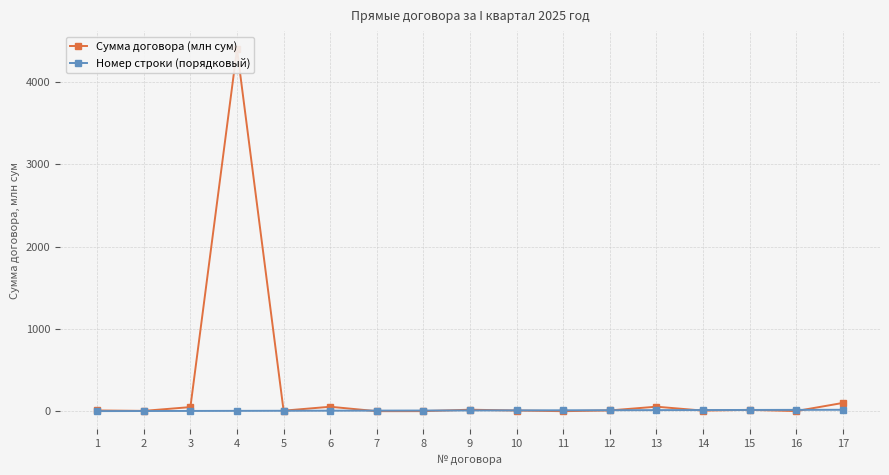

What is the difference between the Номер строки (порядковый) values at 2 and 4?

2.0